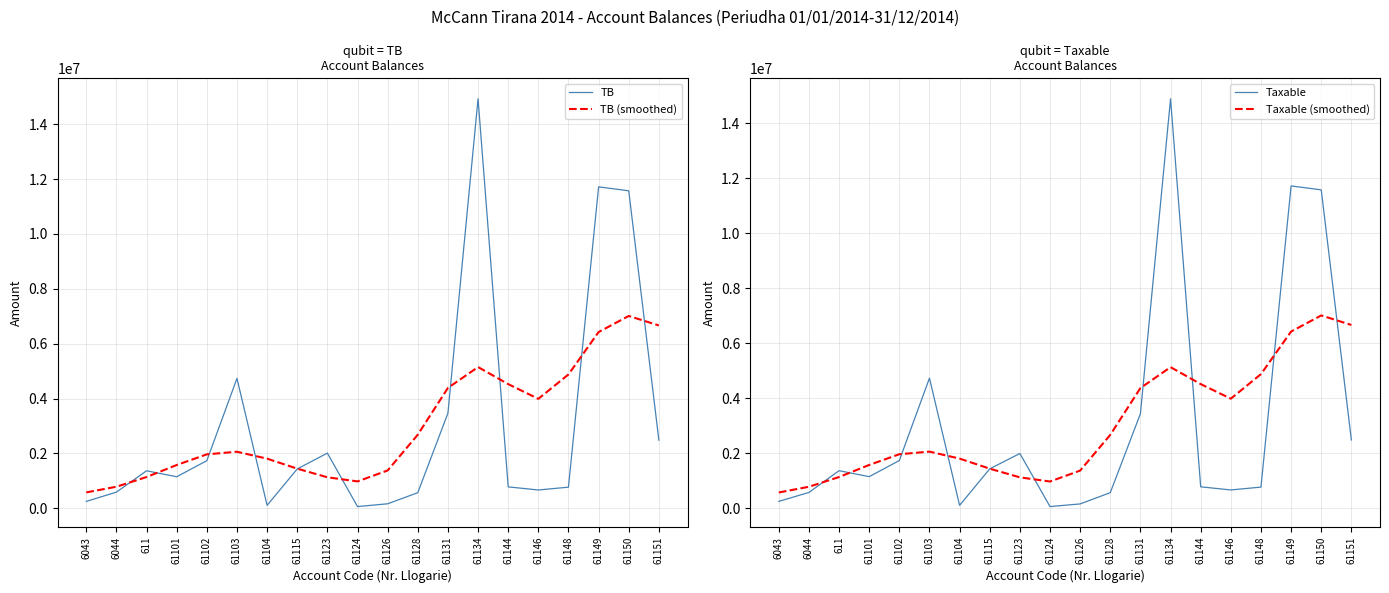

After their last crossing, which series has the higher values: Taxable (smoothed) or Taxable?

Taxable (smoothed)